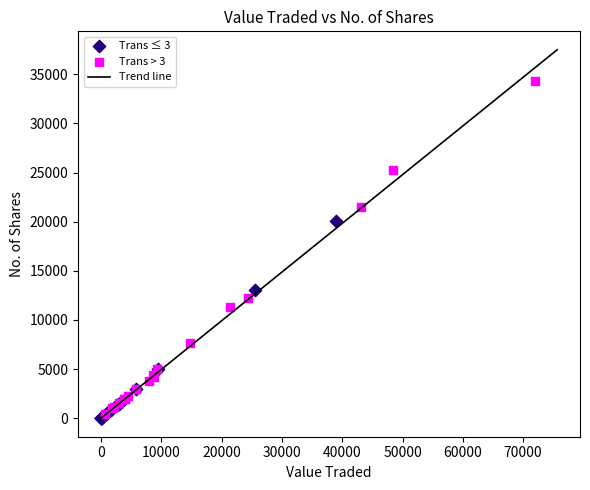

Which series contains the highest Y value?

Trans > 3